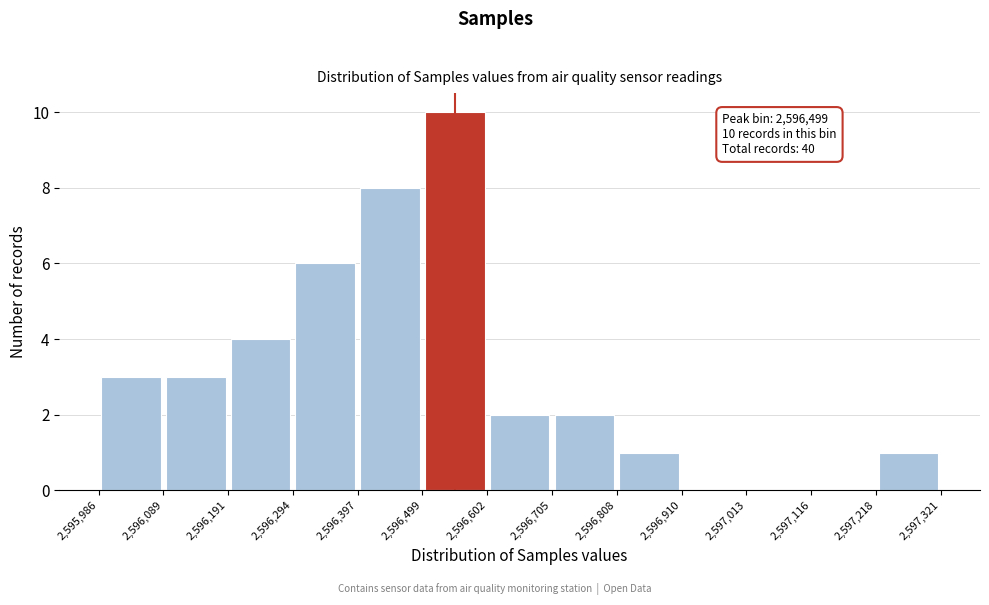

Over which range of the x-axis is the bar tallest?

2,596,499 to 2,596,602